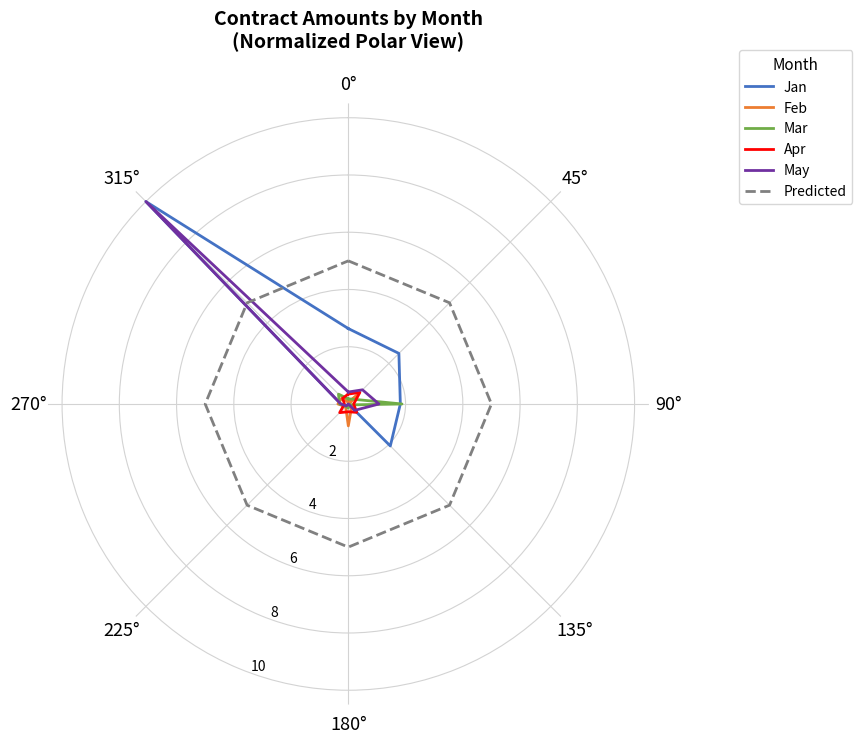

How many interior local peaks does the Apr series have?

3